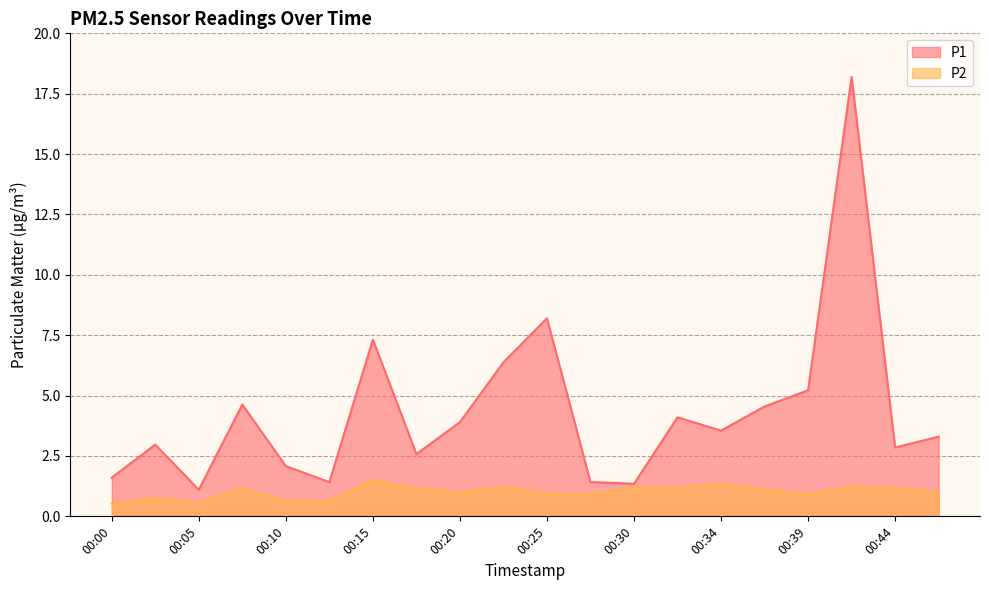

What is the value of the P1 point at the 14th from the left?

4.1